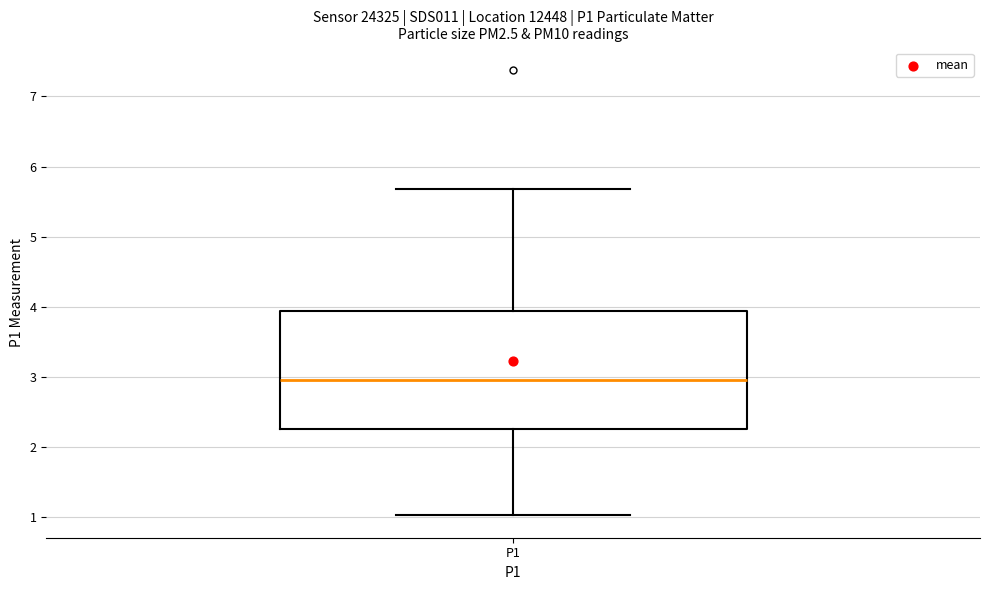

Read this box plot against the y-axis: the position of the median line, the range covered by the box, and the ends of both whiskers. The values are not printed on the chart, so give them approximately, as read against the axis.

median 3.0, box 2.3 to 3.9, whiskers 1.0 to 5.7